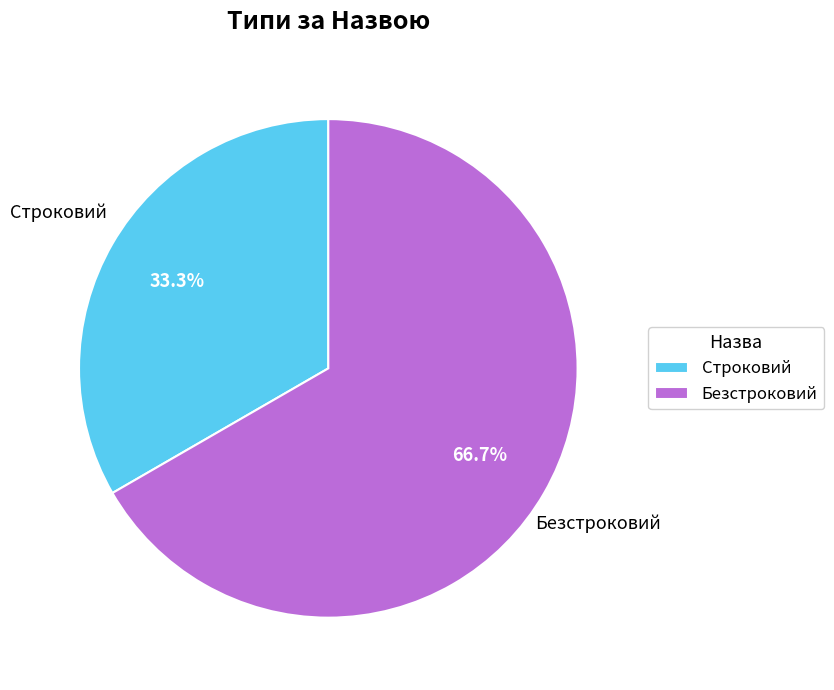

Is it true that Безстроковий is 67% of the pie?

True